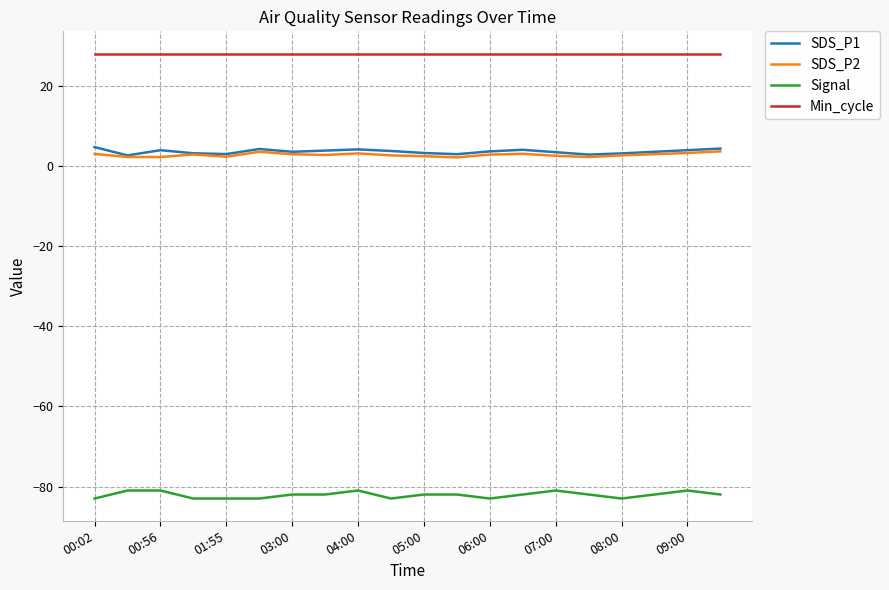

Which series has the largest total across all categories?

Min_cycle